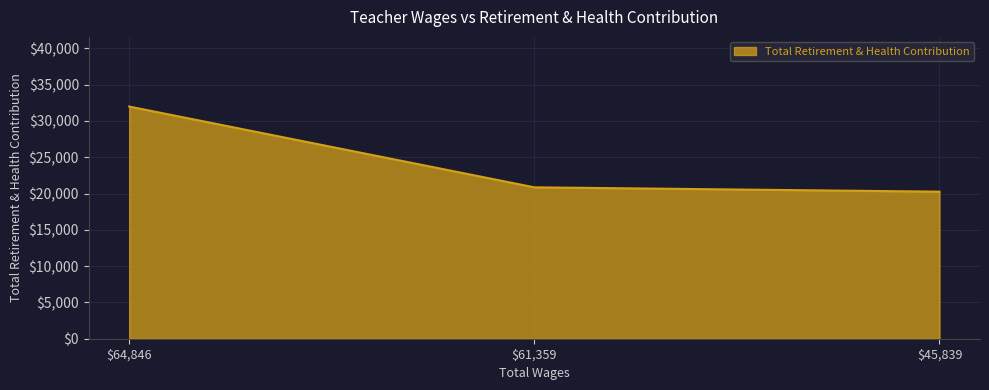

What is the maximum value shown in the chart?

31980